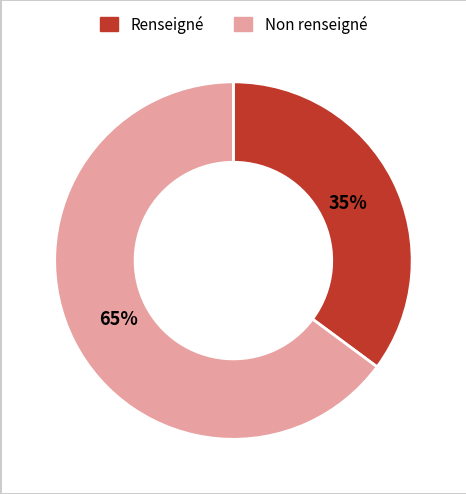

Is there any slice that represents more than half of the pie?

Yes